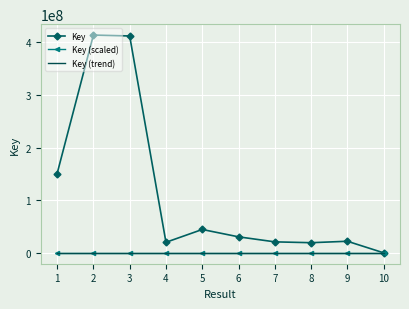

What is the maximum value shown in the chart?

414137928.0